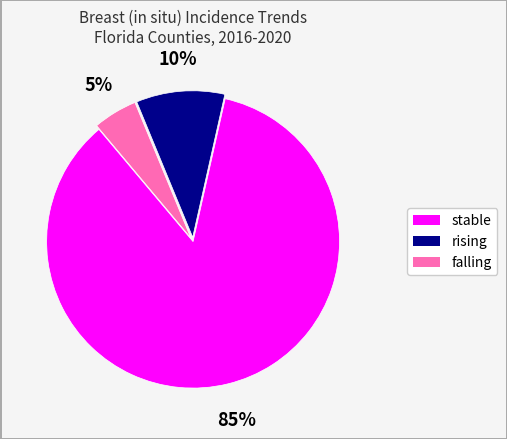

Count the number of slices in the pie.

3